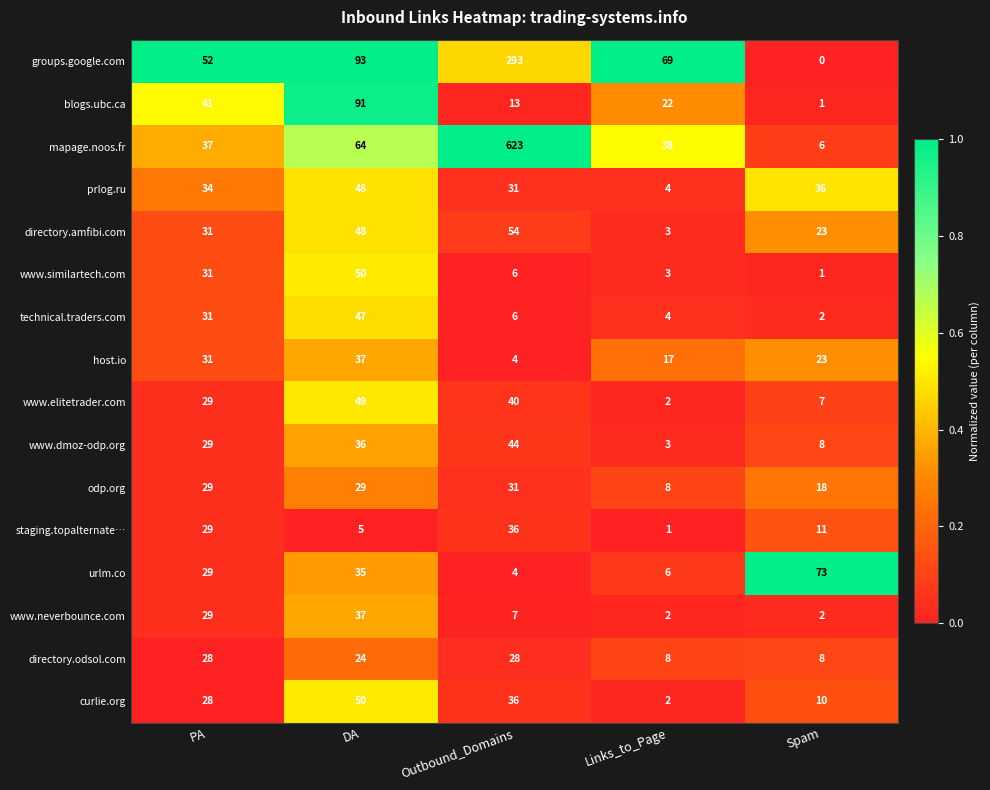

What is the difference between the maximum and minimum values in the curlie.org series?

48